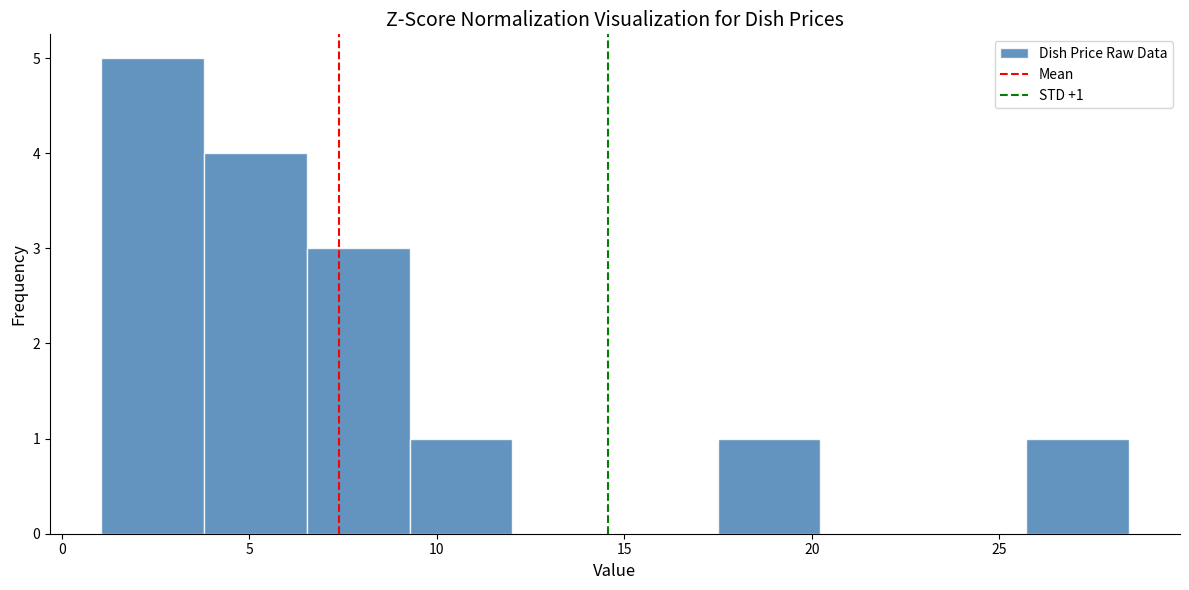

Over which range of the x-axis is the bar tallest?

1.0 to 4.0